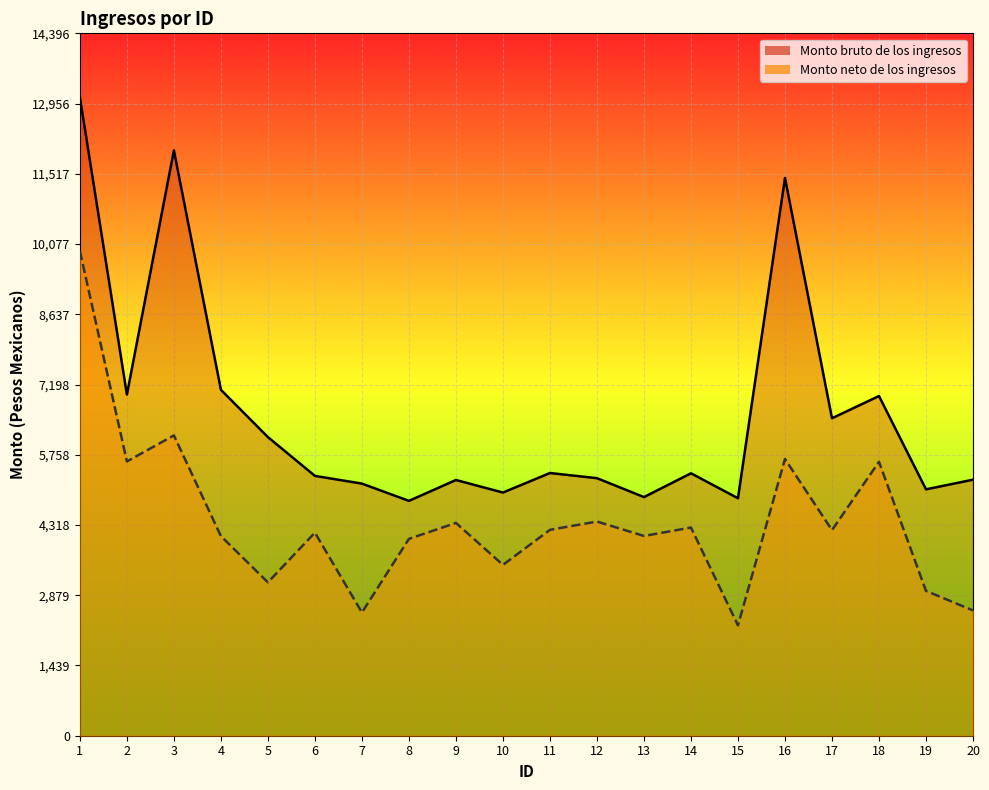

What is the difference between the highest and lowest values at 12?

888.6